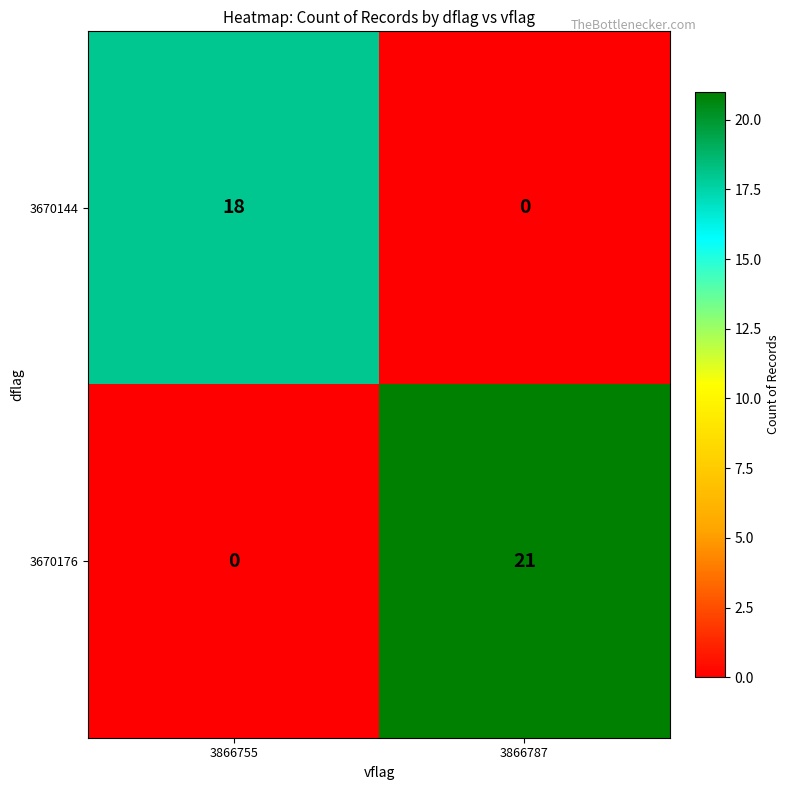

How many positive values does the 3670144 series have?

1